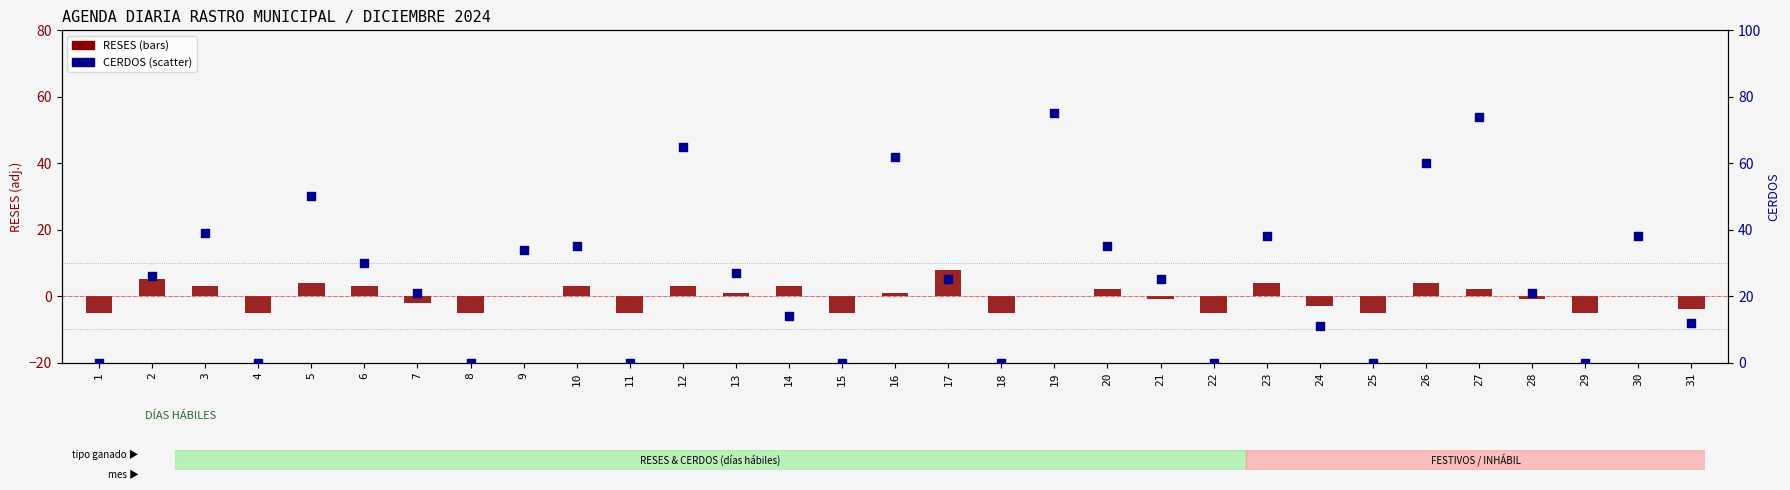

Which series has the largest total across all categories?

CERDOS